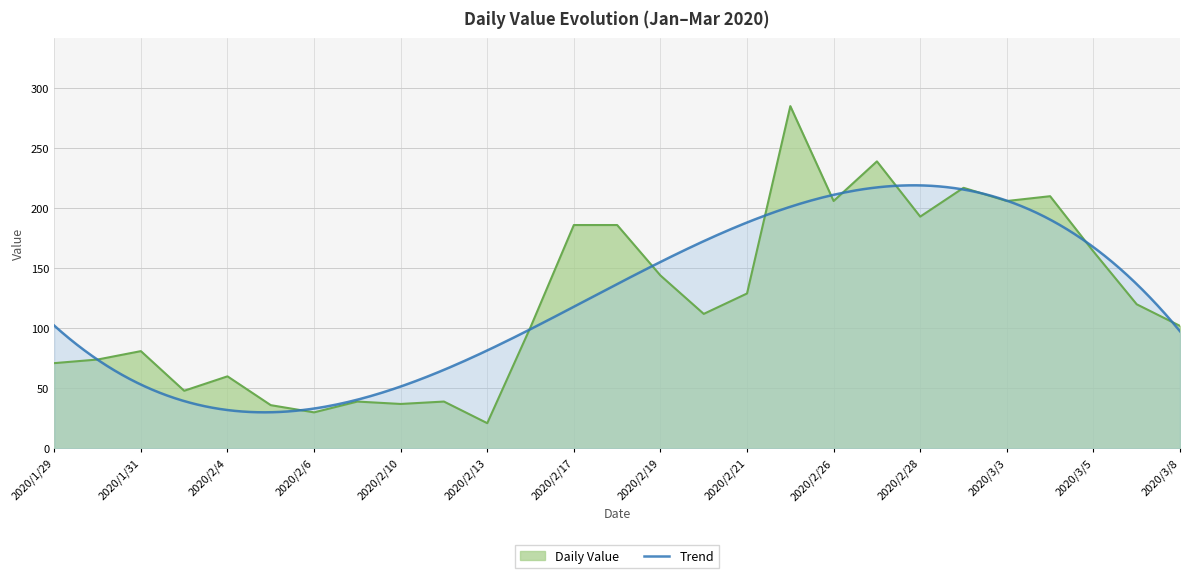

What is the difference between the values at 2020/3/6 and 2020/2/5?

84